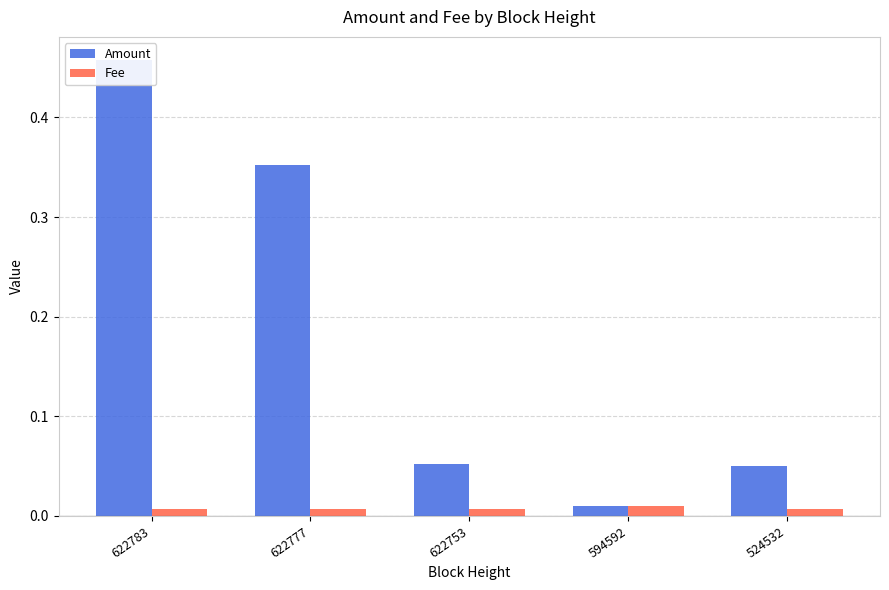

Rank the series by their average value, from lowest to highest.

Fee, Amount